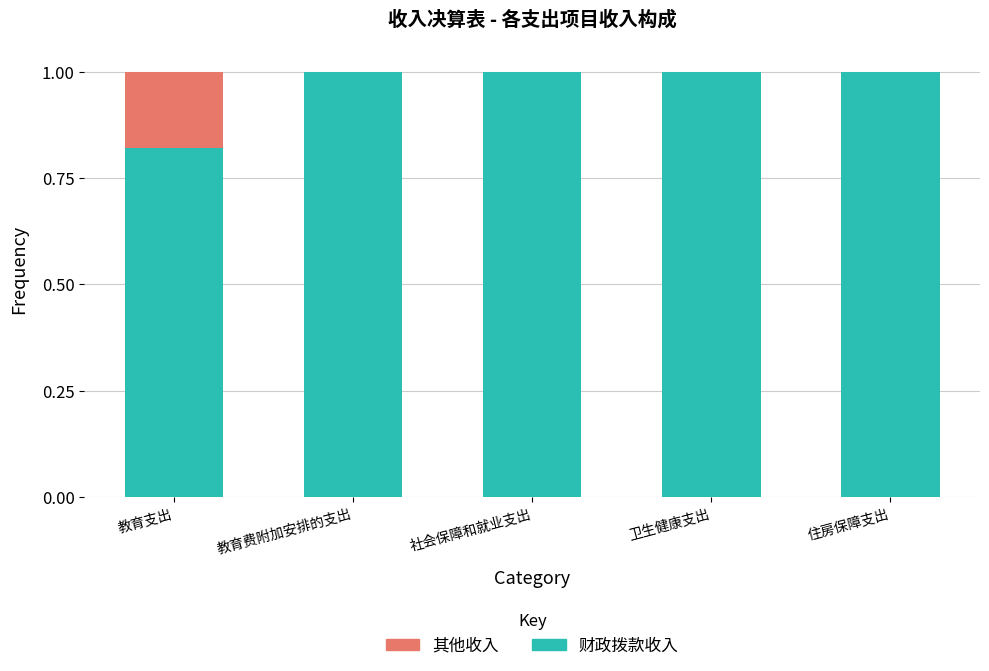

What value does the 财政拨款收入 series have at 社会保障和就业支出?

1.0